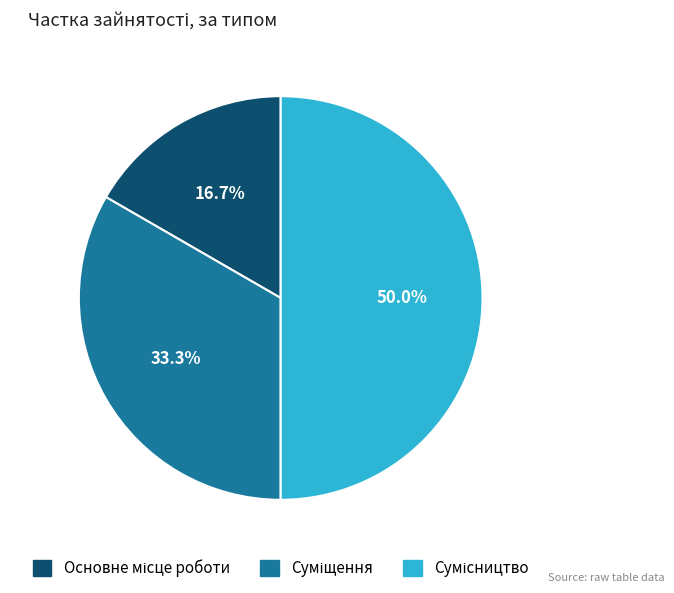

To the nearest percent, what is the combined percentage of Сумісництво and Основне місце роботи?

67%